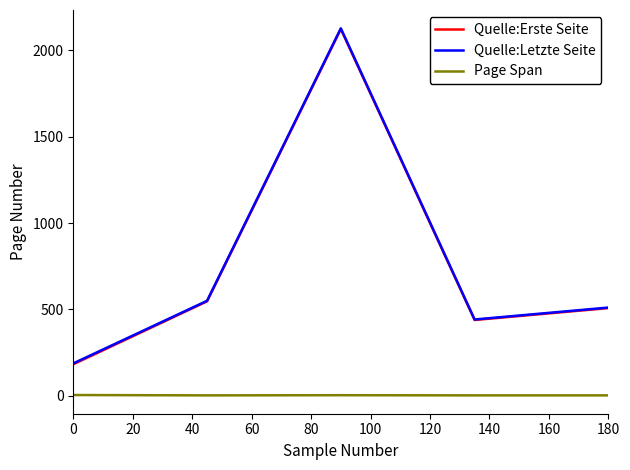

True or false: Page Span and Quelle:Letzte Seite cross at least once.

False